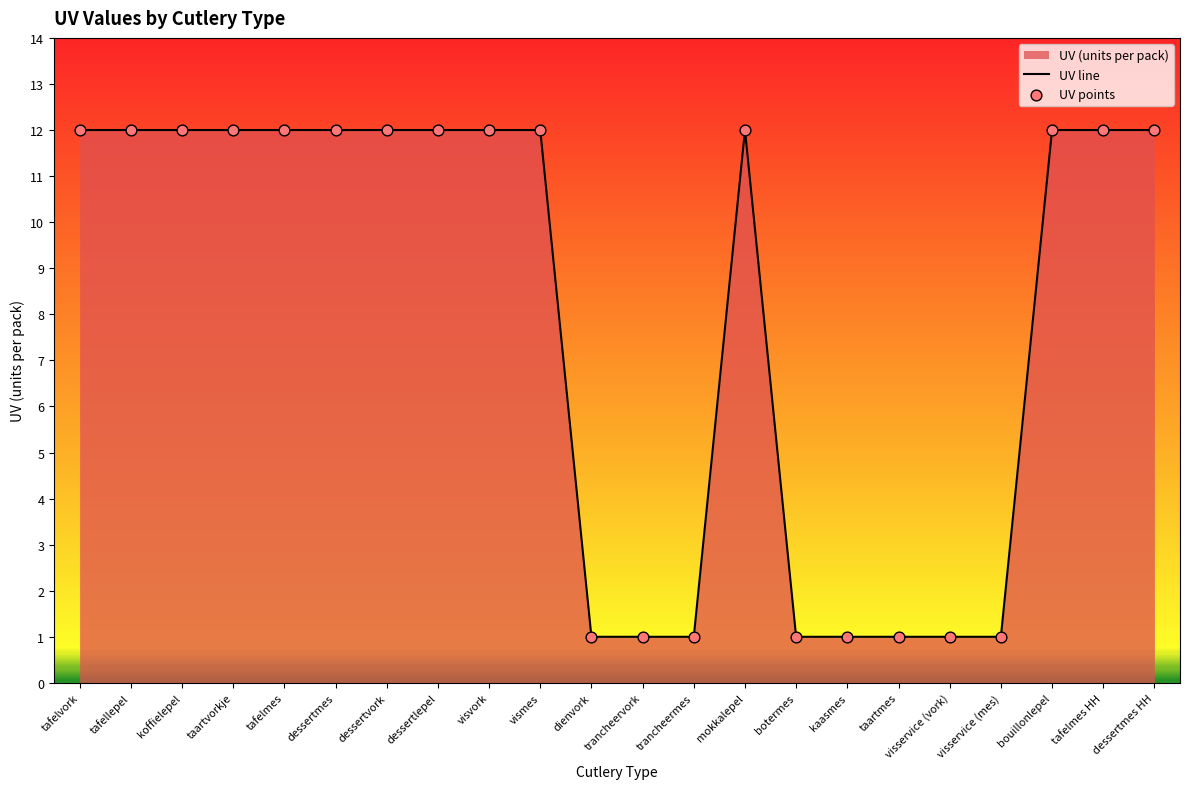

Which series has the largest Y range (max minus min)?

UV line